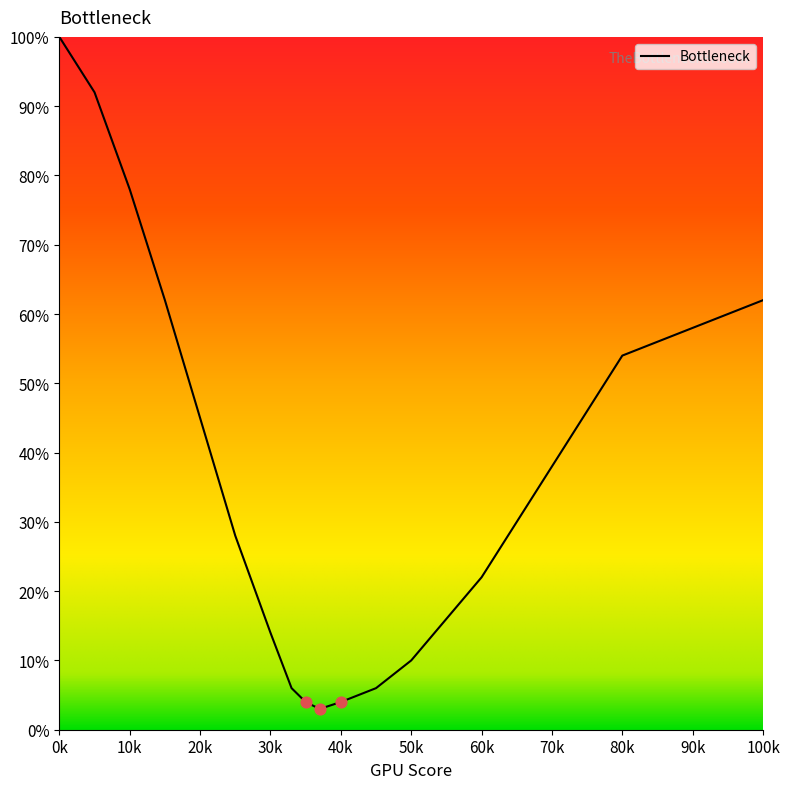

What is the smallest value displayed?

3